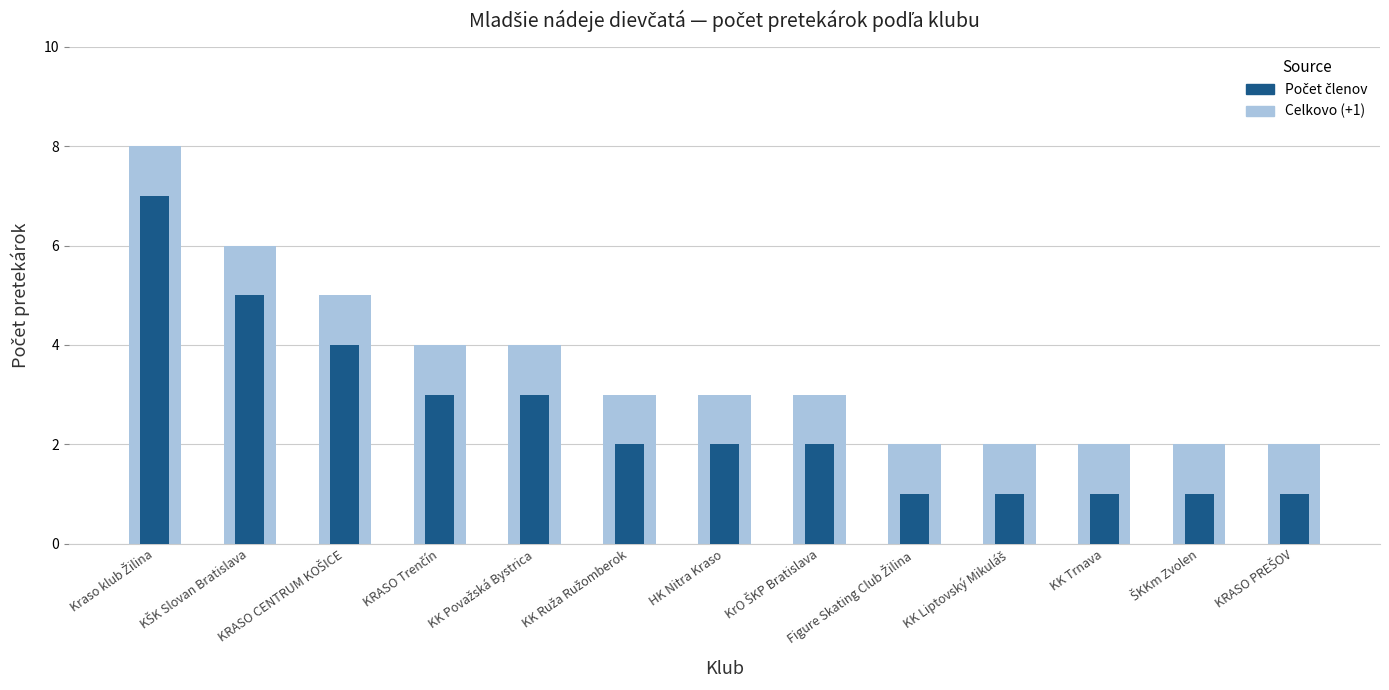

List the labels in order of Celkovo value, smallest first.

Figure Skating Club Žilina, KK Liptovský Mikuláš, KK Trnava, ŠKKm Zvolen, KRASO PREŠOV, KK Ruža Ružomberok, HK Nitra Kraso, KrO ŠKP Bratislava, KRASO Trenčín, KK Považská Bystrica, KRASO CENTRUM KOŠICE, KŠK Slovan Bratislava, Kraso klub Žilina